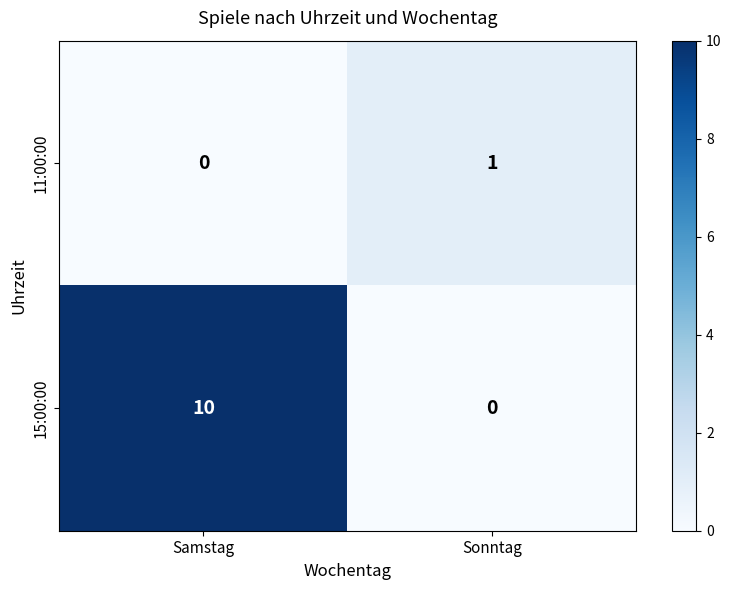

Is it true that 15:00:00 equals 4 at Sonntag?

False